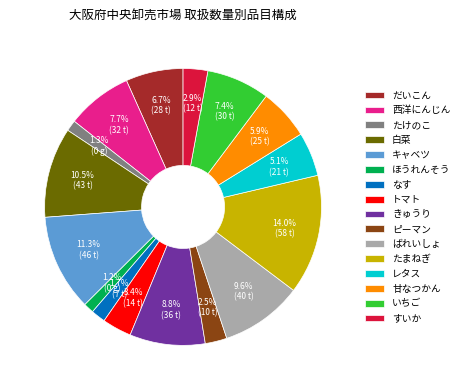

Which slice is the largest?

たまねぎ